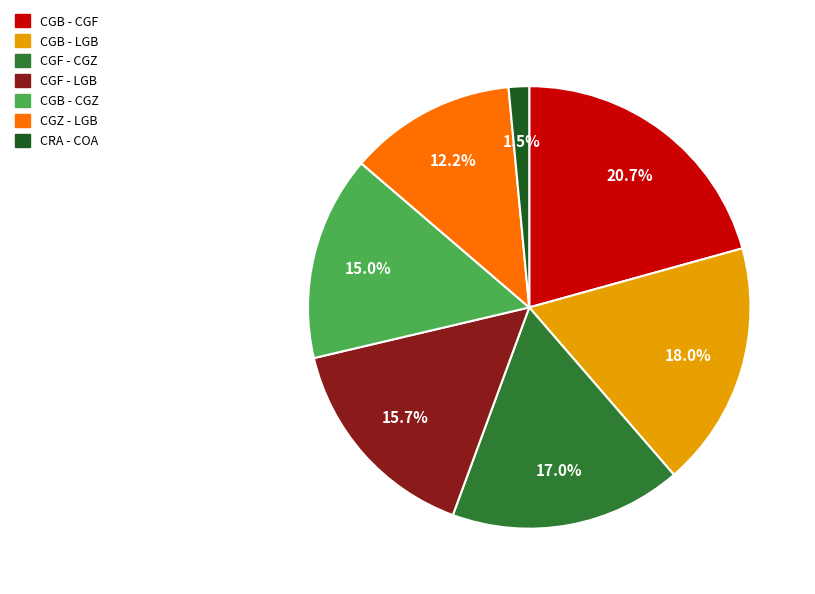

Which category has the biggest portion of the pie?

CGB - CGF